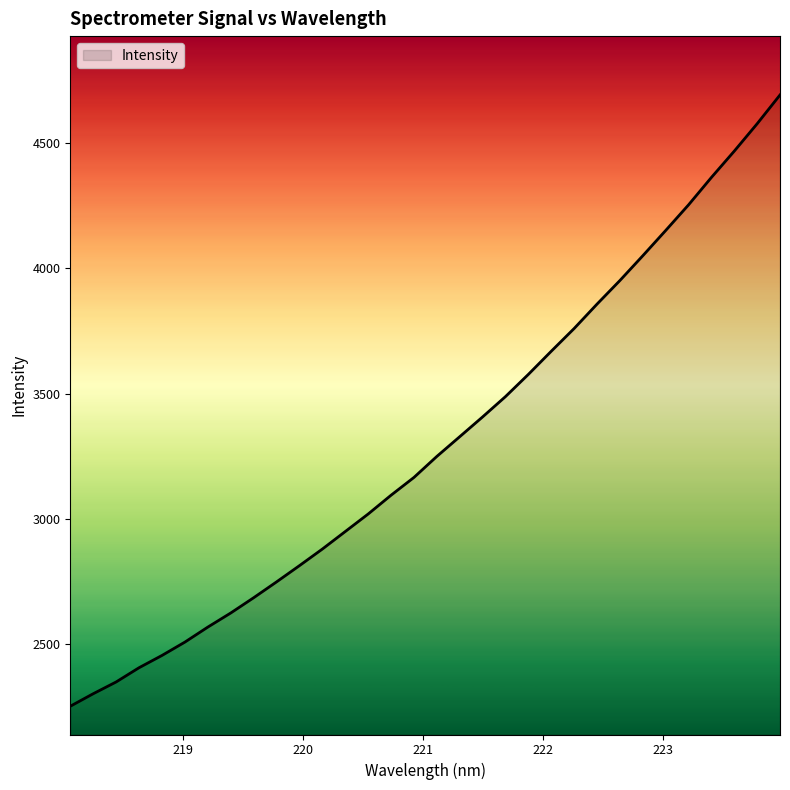

What is the maximum value shown in the chart?

4690.3